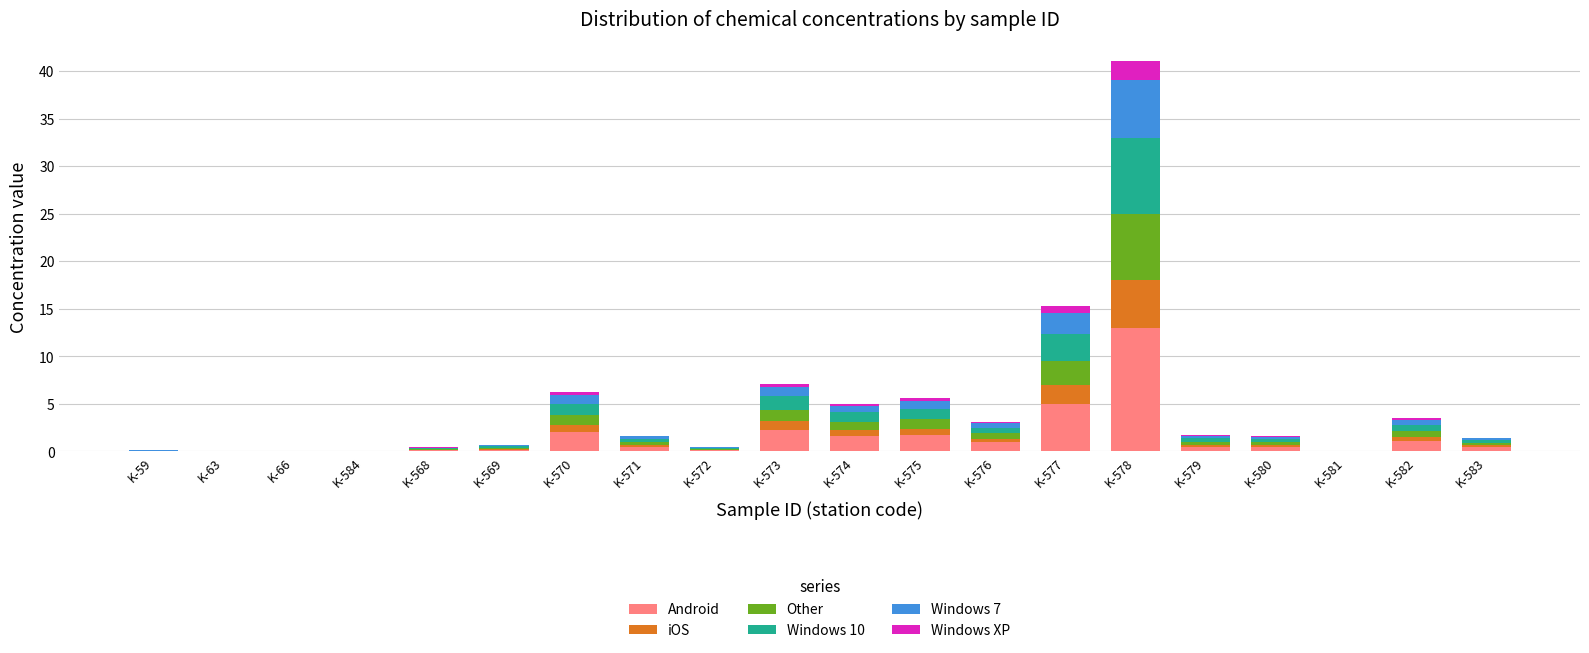

At which category is the sum across all series the highest?

K-578